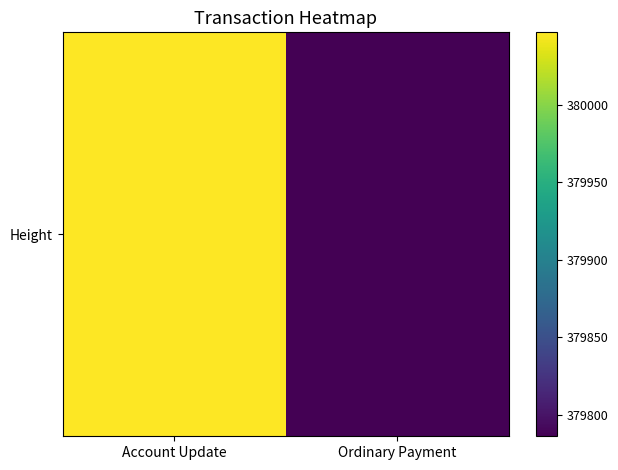

What is the sum of the values at Ordinary Payment and Account Update?

759833